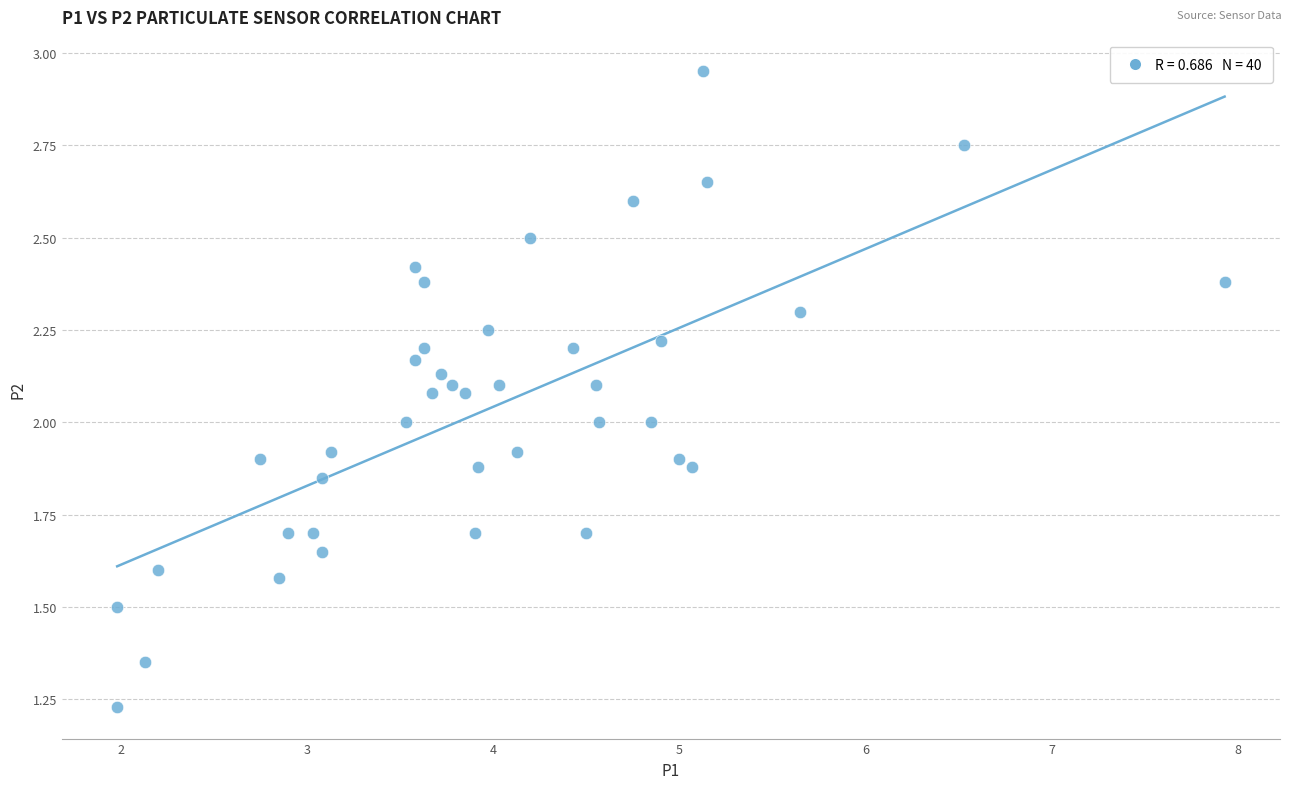

What is the range of X values (max minus min)?

5.9